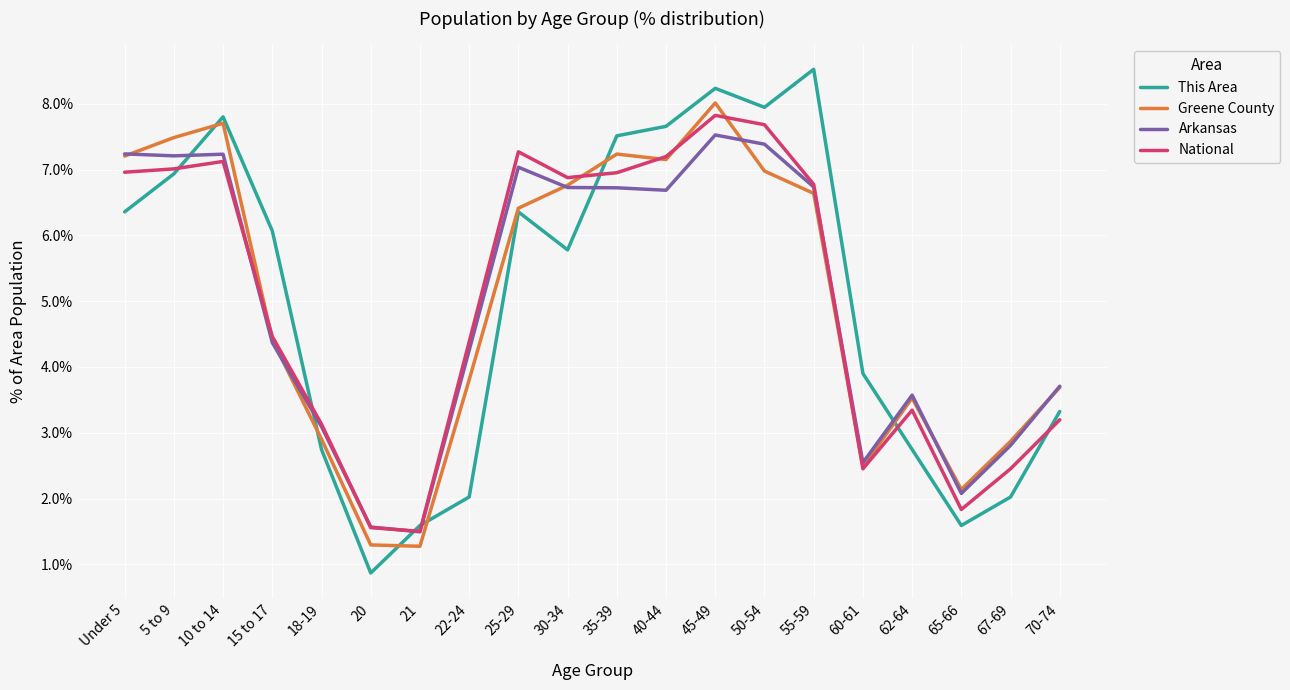

How many interior local valleys does the This Area series have?

4